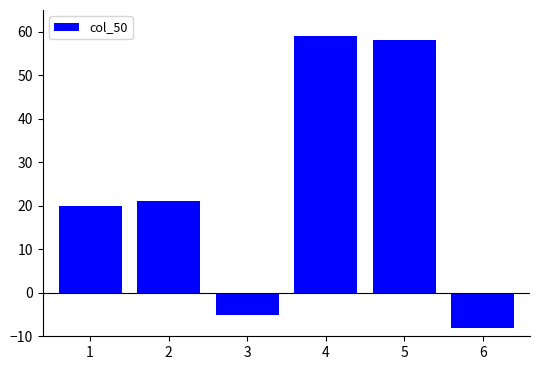

Read the value at 2, to the nearest 10.

20